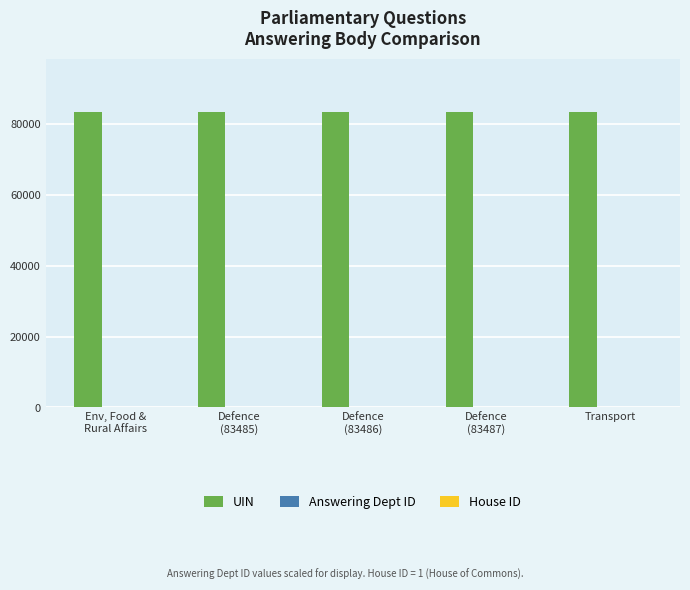

What is the maximum value shown in the chart?

83488